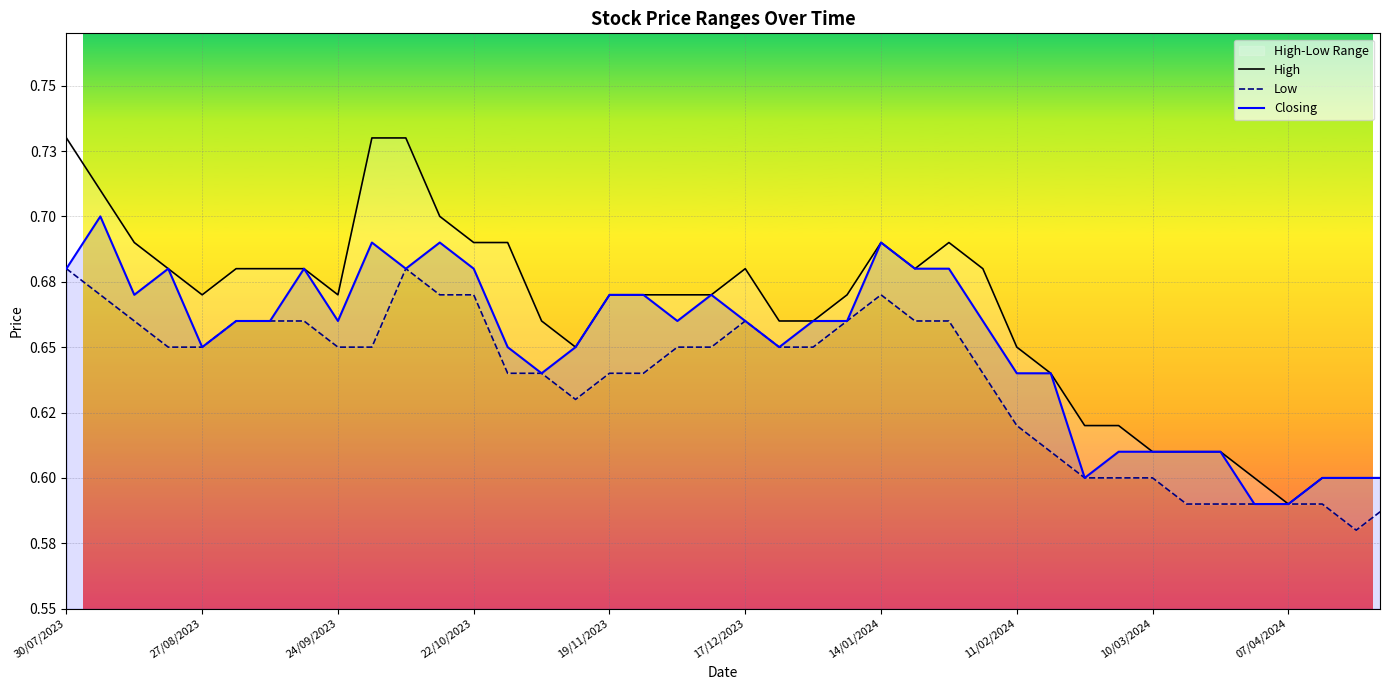

How many lines are shown in the chart?

3